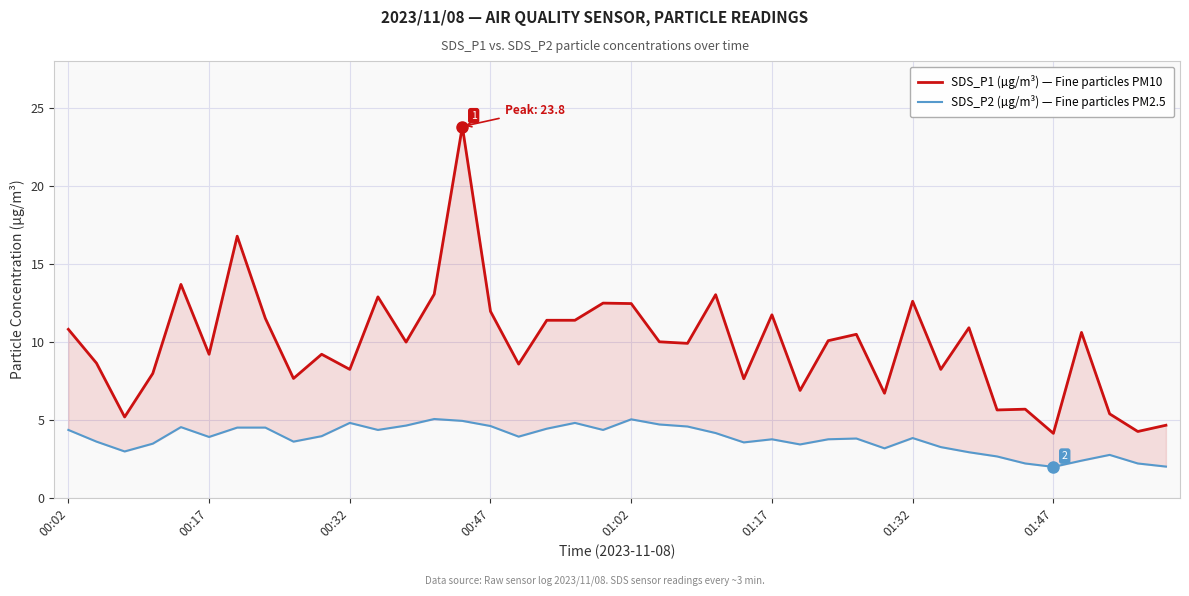

What is the spread (max minus min) of values at 16?

4.7